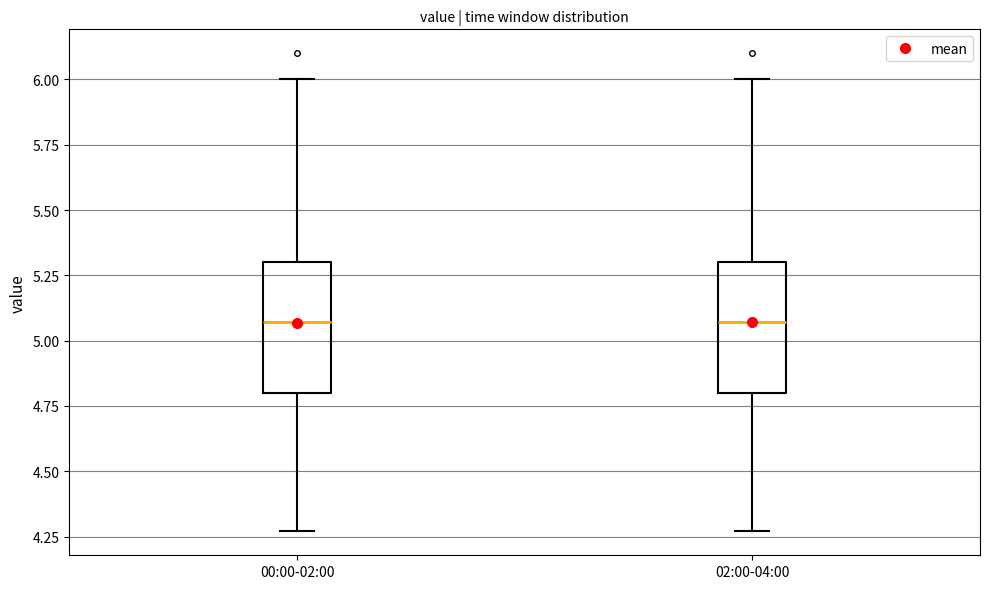

Where does the upper whisker of the box for 00:00-02:00 end on the y-axis? The values are not printed on the chart, so give them approximately, as read against the axis.

6.00